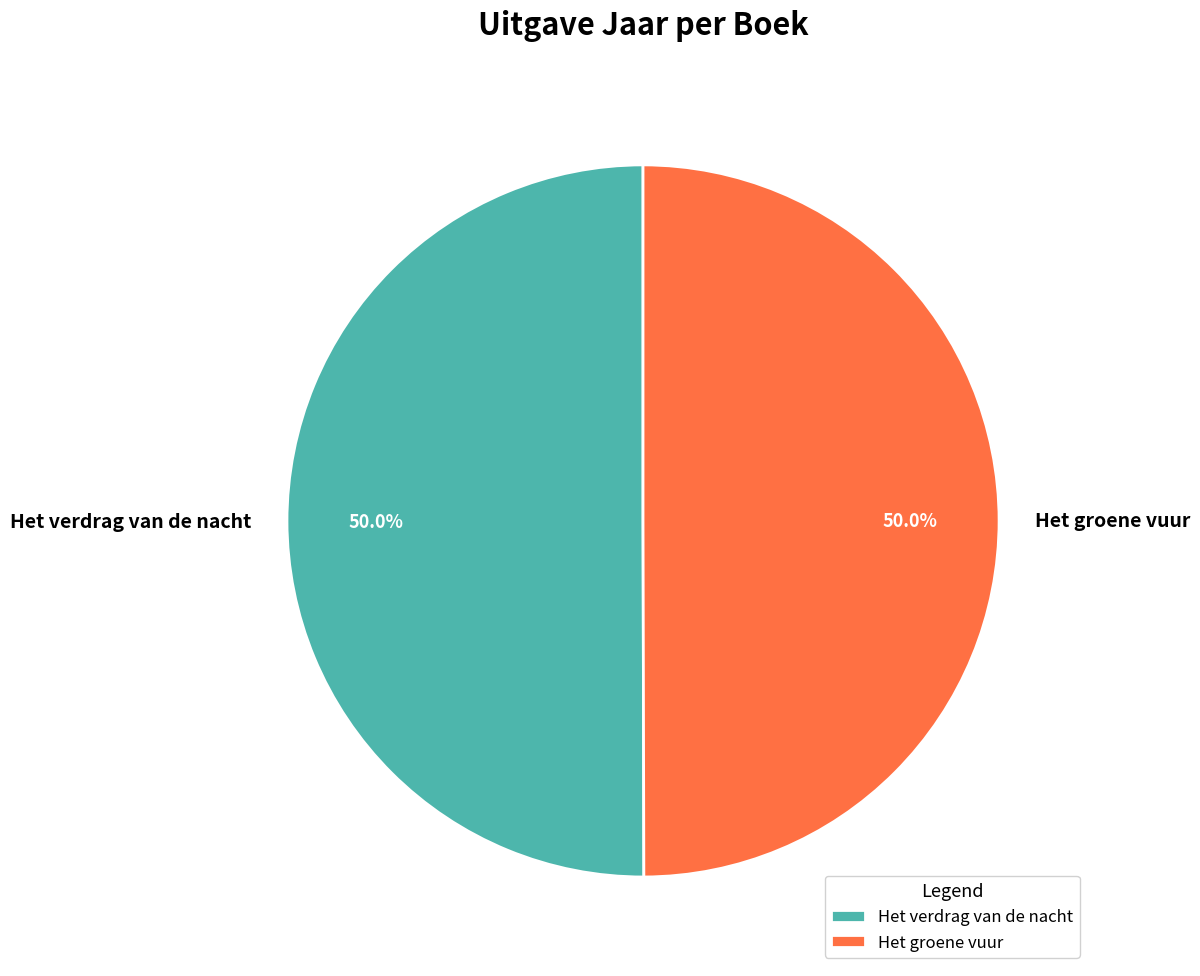

Approximately how many times larger is the value at Het groene vuur compared to Het verdrag van de nacht?

1.0